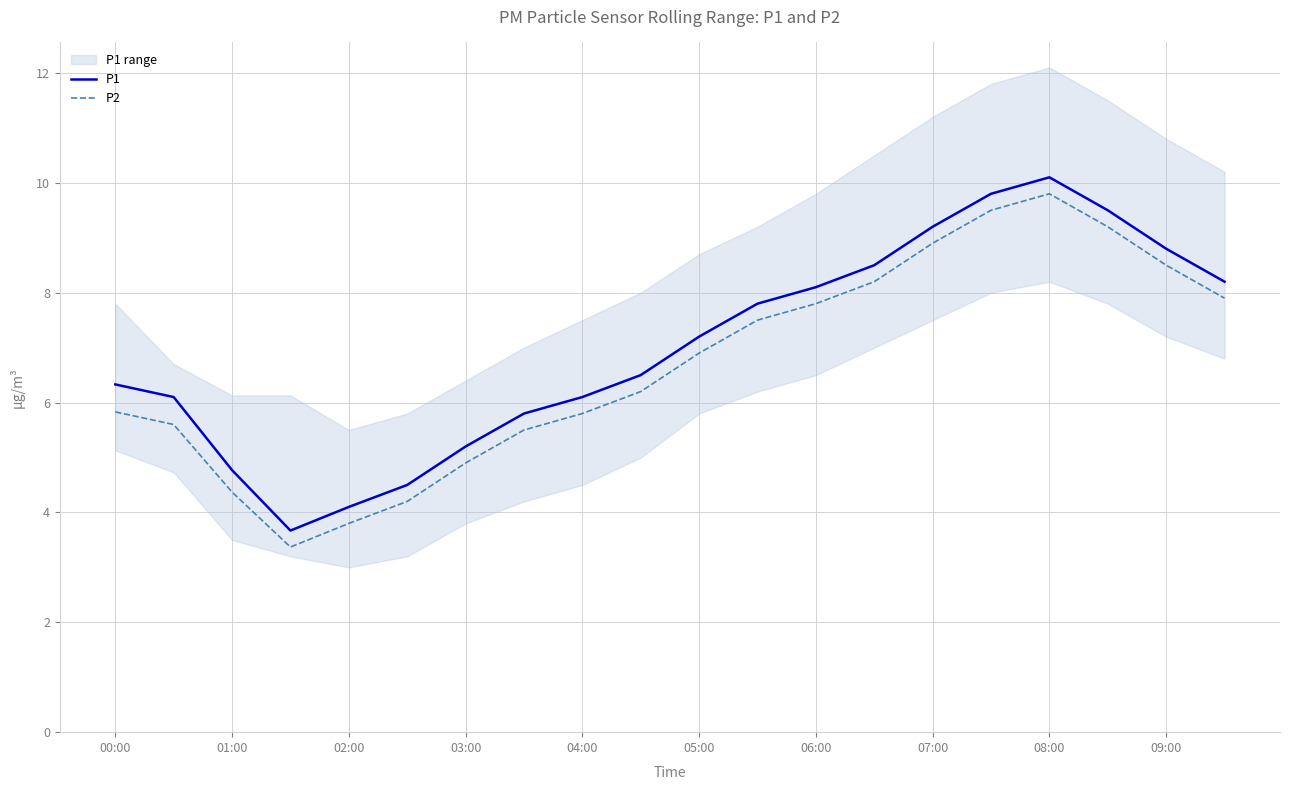

What is the minimum value for P1?

3.7